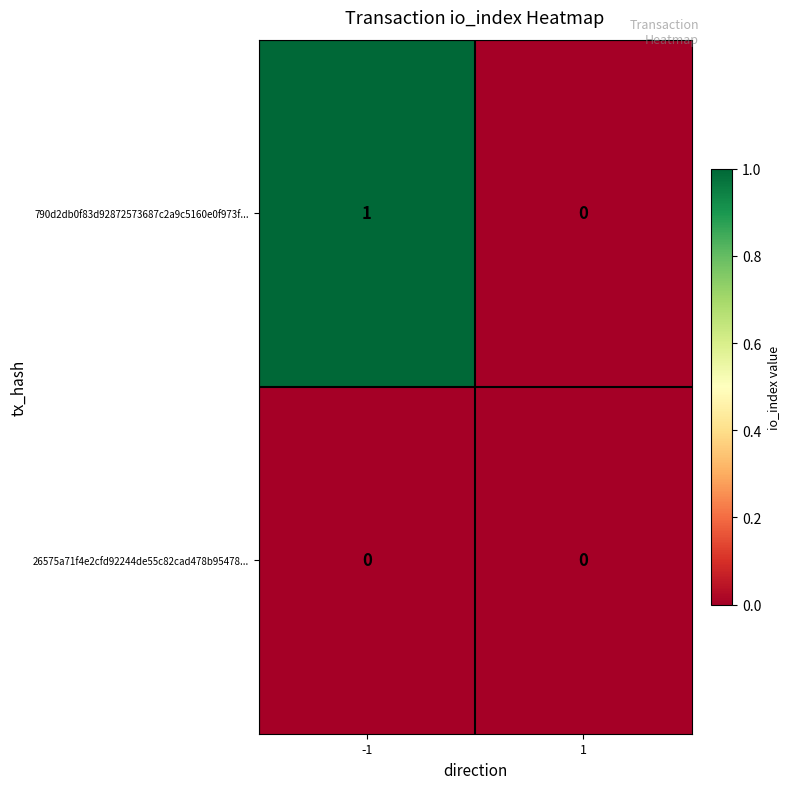

List the series in order of their peak value, lowest first.

26575a71f4e2cfd92244de55c82cad478b95478..., 790d2db0f83d92872573687c2a9c5160e0f973f...